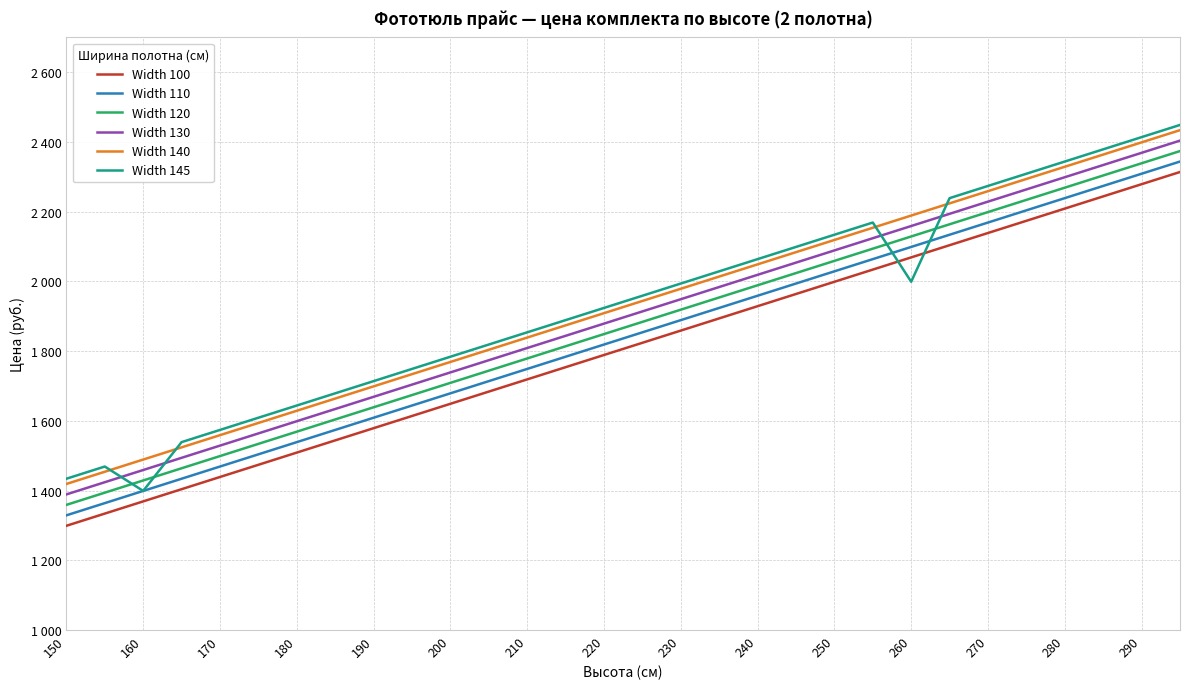

What is the value of the Width 120 point at the 13th from the left?

1778.9